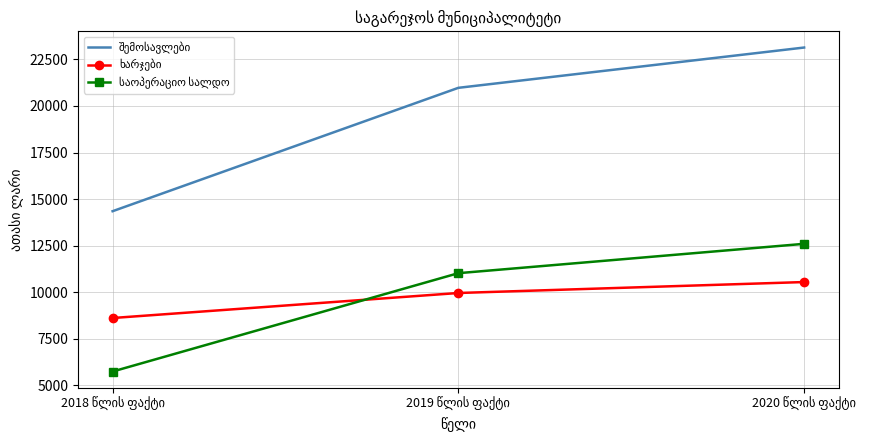

What is the maximum value shown in the chart?

23138.4